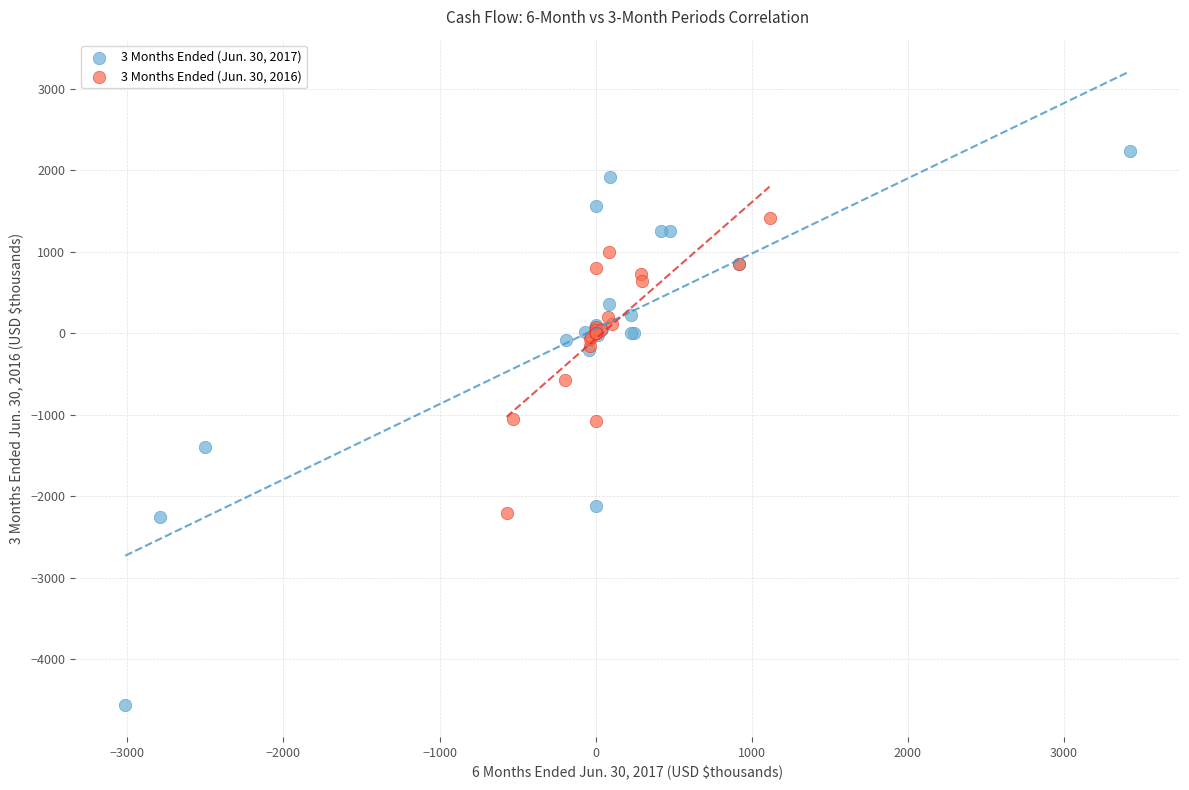

Which series has the widest spread of Y values?

3 Months Ended (Jun. 30, 2017)